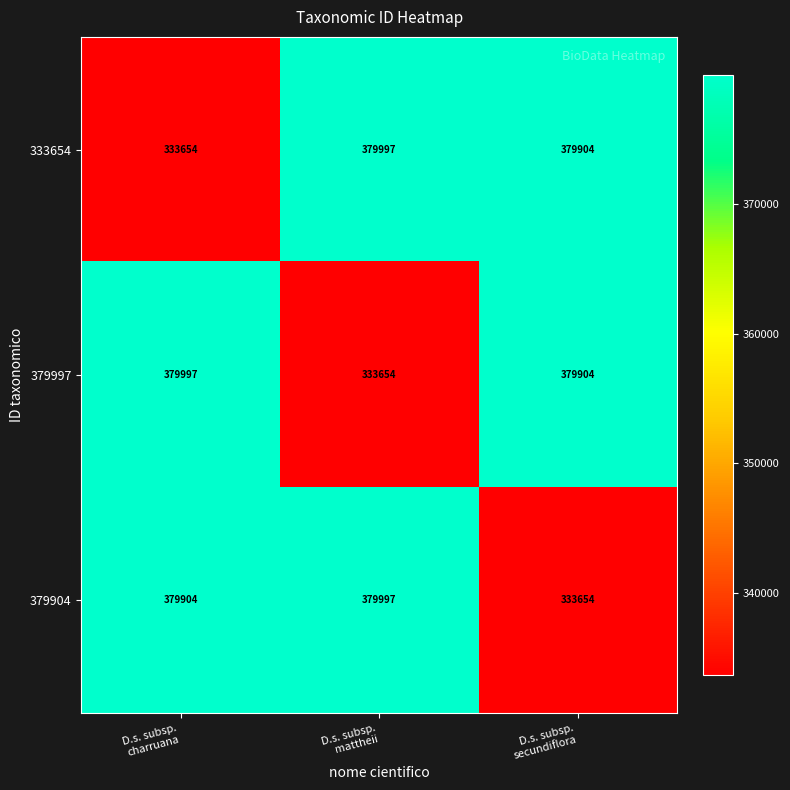

At how many categories does at least one series exceed 355150?

3